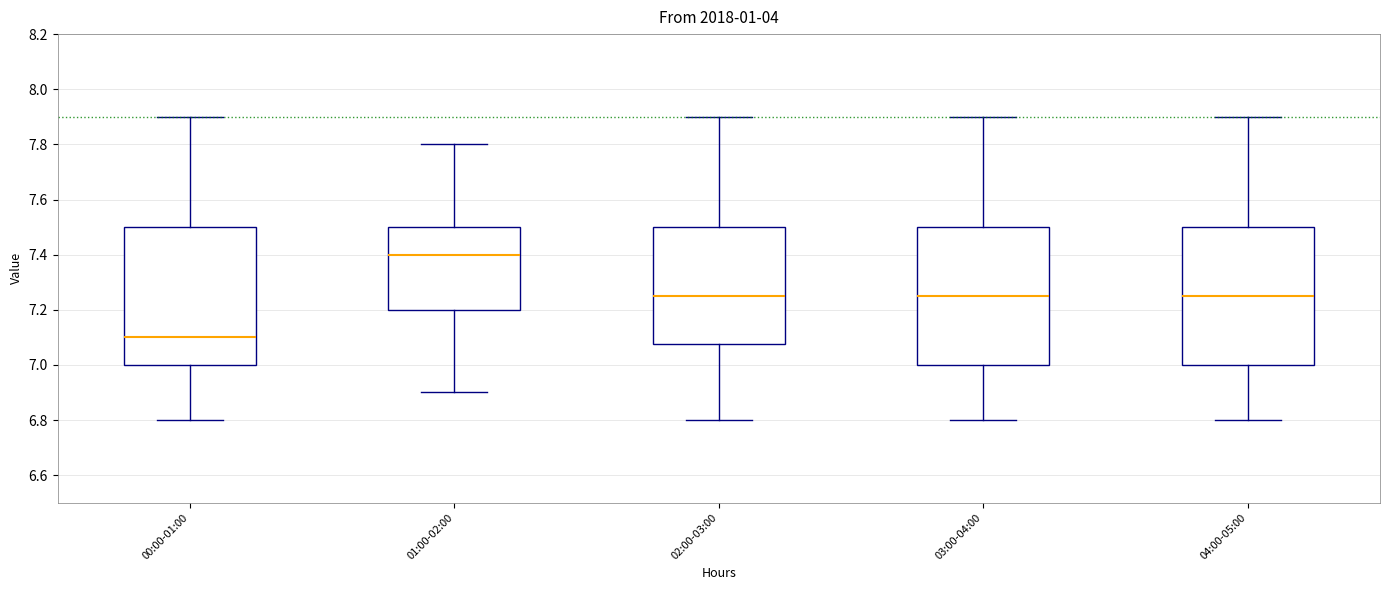

Reading left to right, read every box against the y-axis: the position of its median line, the range the box covers, and the ends of its whiskers. The values are not printed on the chart, so give them approximately, as read against the axis.

00:00-01:00: median 7.10, box 7.00 to 7.50, whiskers 6.80 to 7.90
01:00-02:00: median 7.40, box 7.20 to 7.50, whiskers 6.90 to 7.80
02:00-03:00: median 7.26, box 7.08 to 7.50, whiskers 6.80 to 7.90
03:00-04:00: median 7.26, box 7.00 to 7.50, whiskers 6.80 to 7.90
04:00-05:00: median 7.26, box 7.00 to 7.50, whiskers 6.80 to 7.90